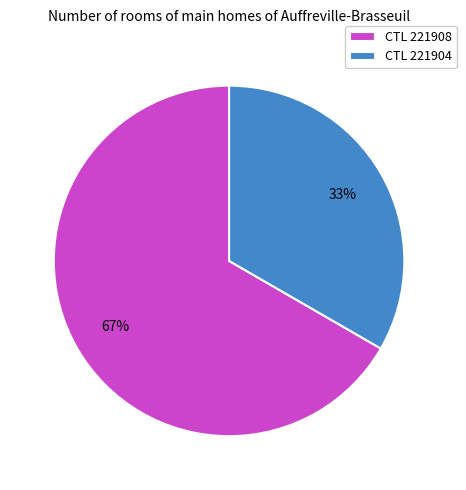

Count the number of slices in the pie.

2